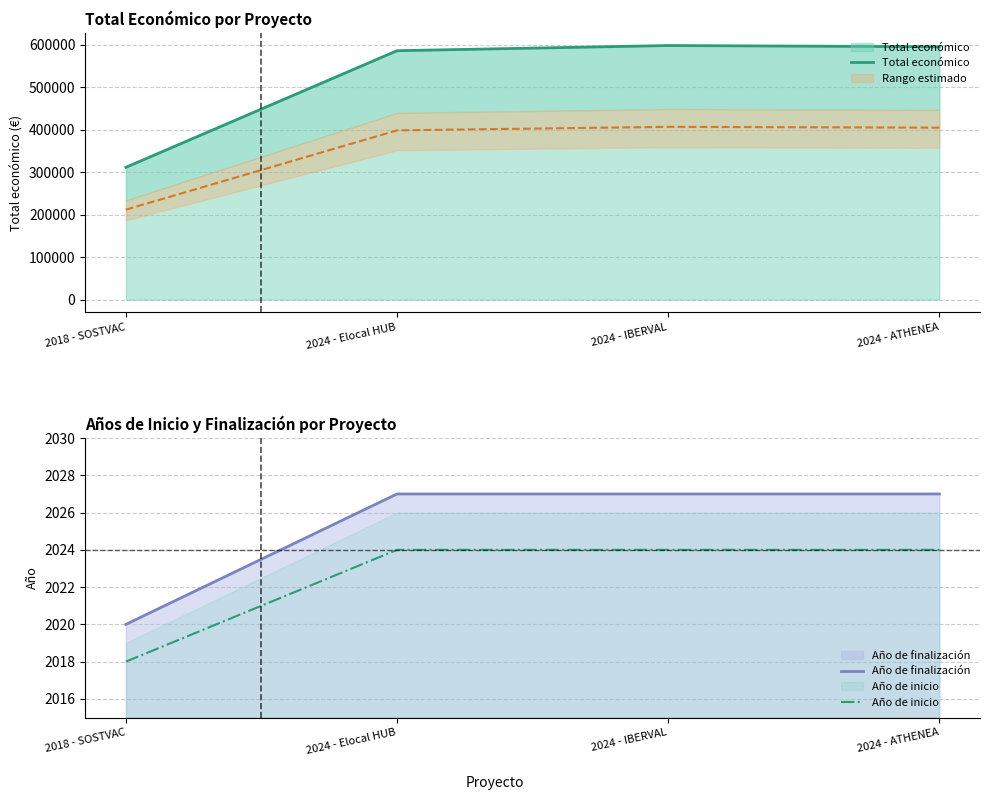

True or false: Año de finalización and Año de inicio intersect in this chart.

False